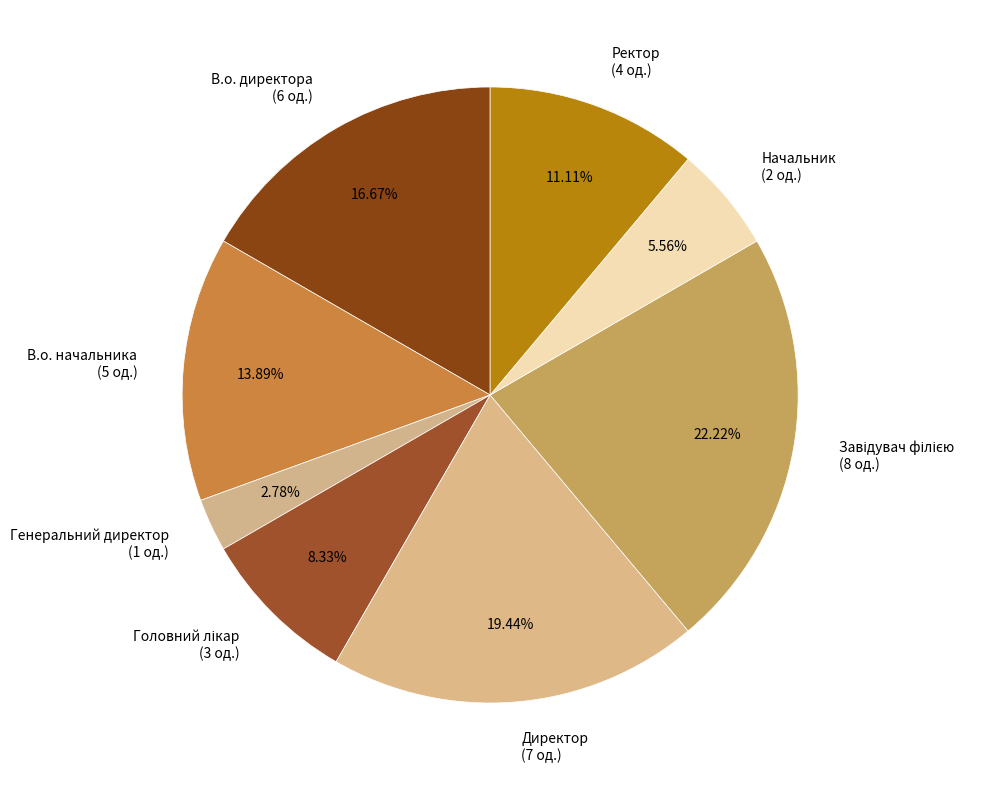

Between В.о. начальника (5 од.) and Директор (7 од.), which is larger?

Директор (7 од.)